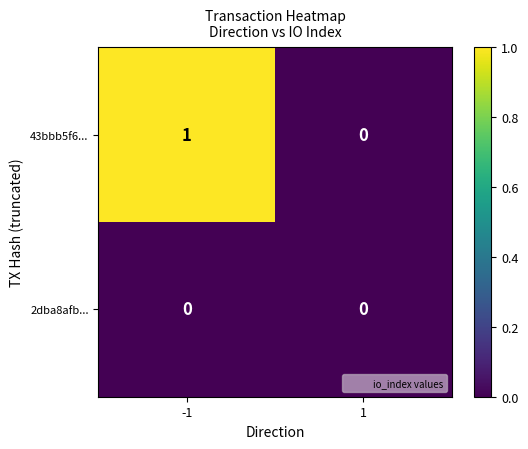

Rank the categories by 43bbb5f6... value from highest to lowest.

-1, 1